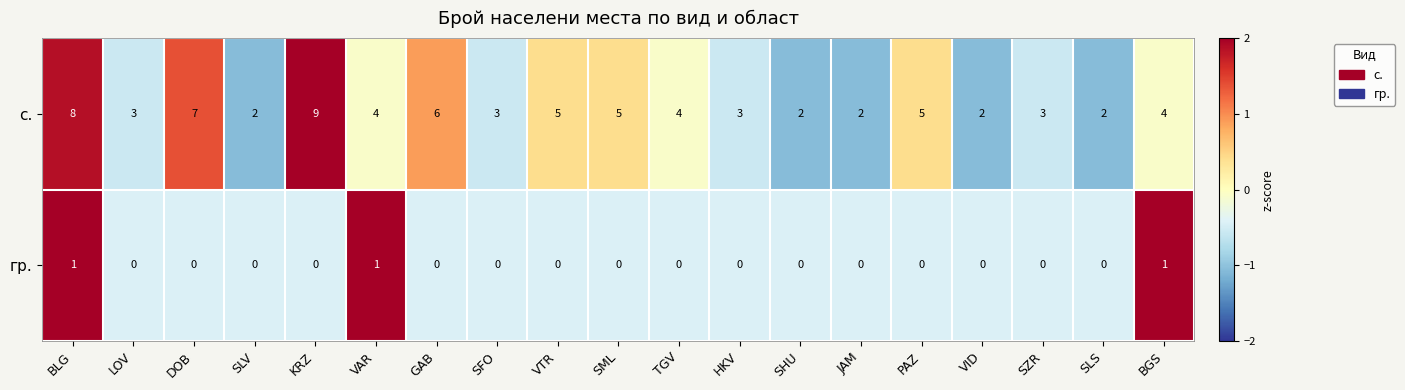

What is the difference between the highest and lowest values at SLV?

2